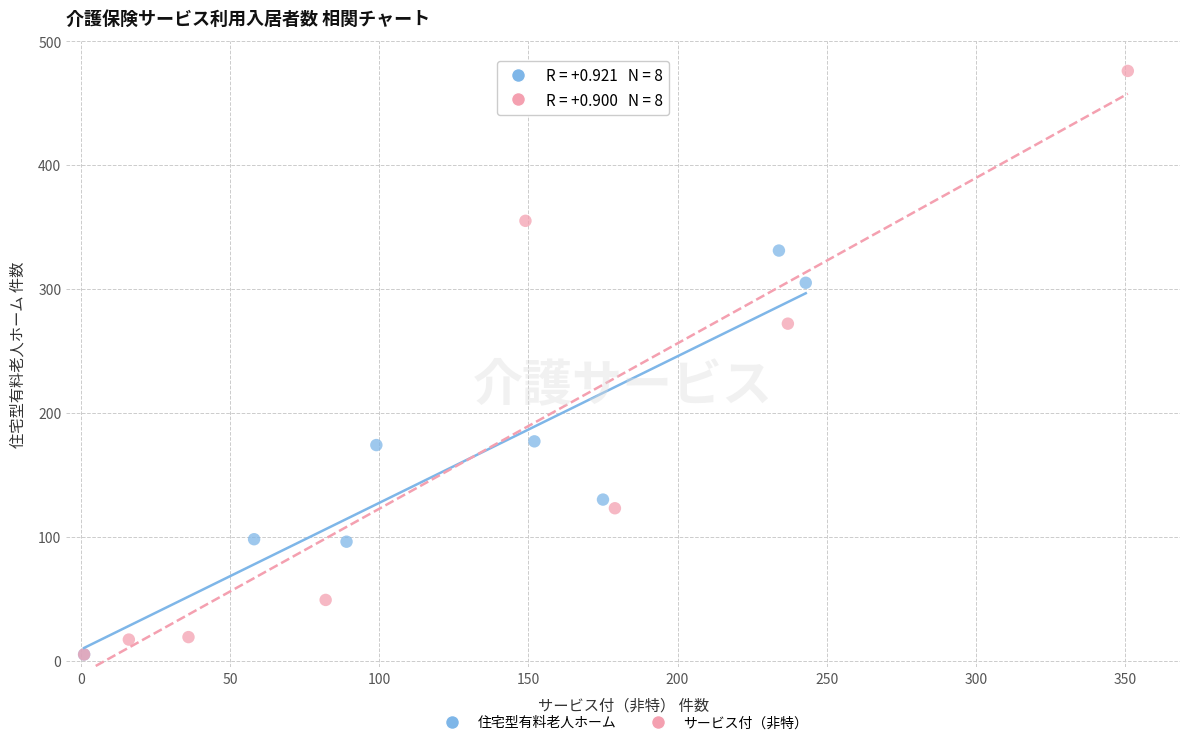

Which series reaches the maximum Y coordinate?

サービス付（非特）